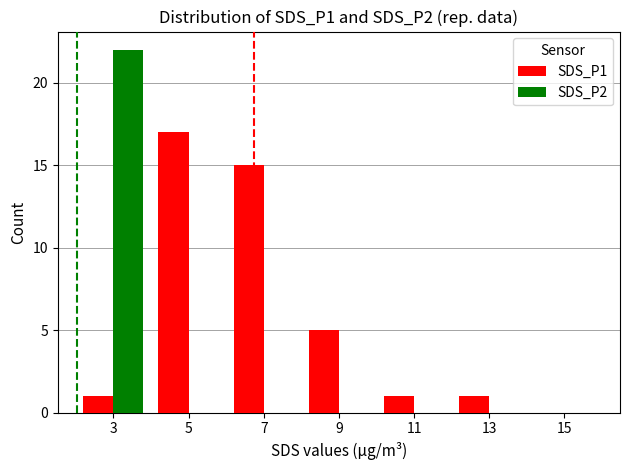

Are the bars grouped side by side (vs. stacked)?

Yes